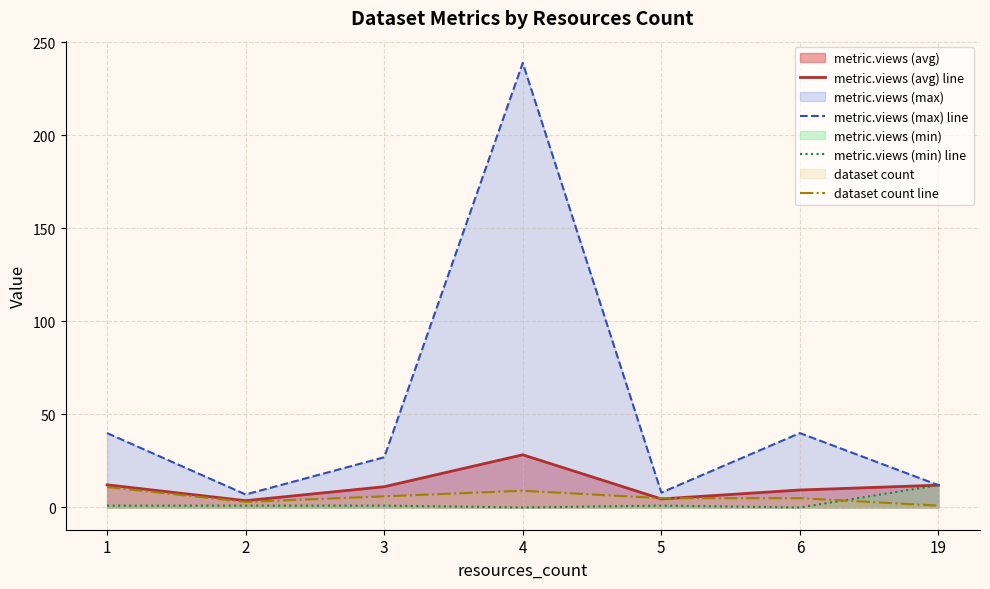

At which category is the sum across all series the highest?

4